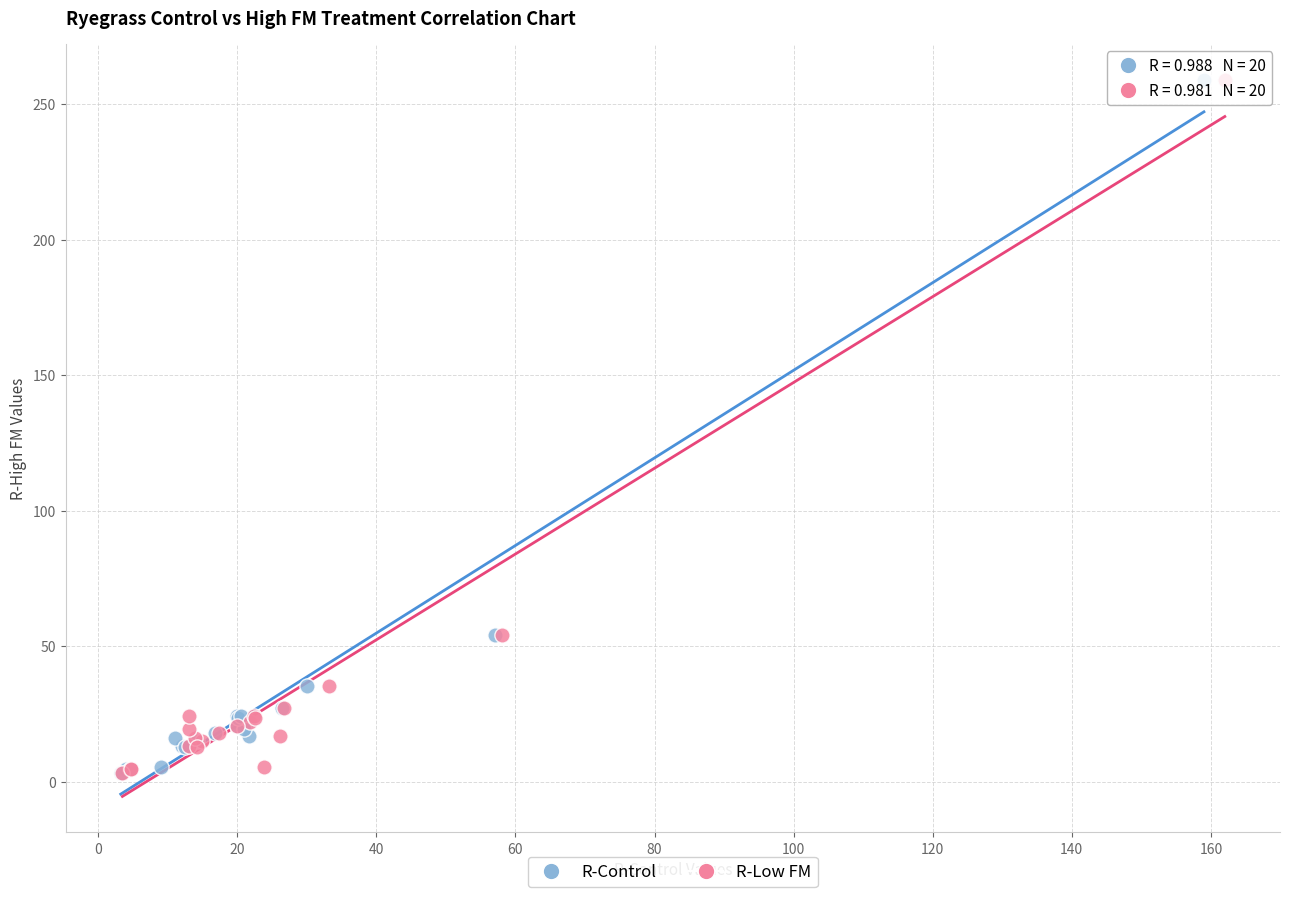

What are all the series names shown in the legend?

R-Control, R-Low FM